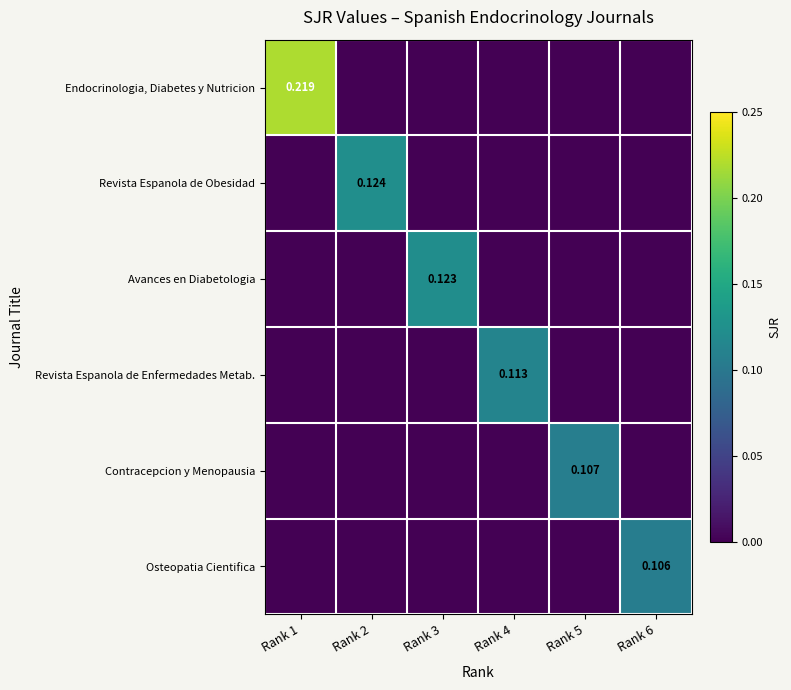

What is the difference between the maximum and minimum values in the Revista Espanola de Enfermedades Metab. series?

0.1